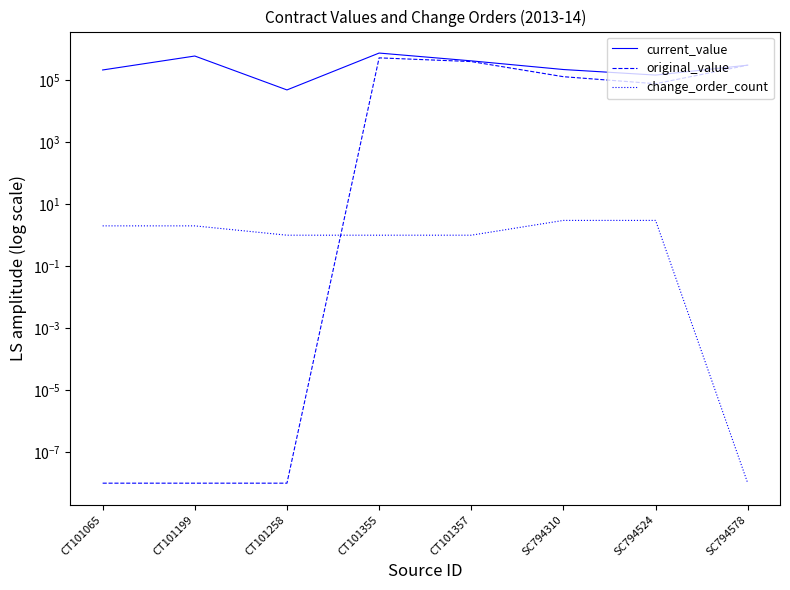

True or false: change_order_count and current_value intersect in this chart.

False